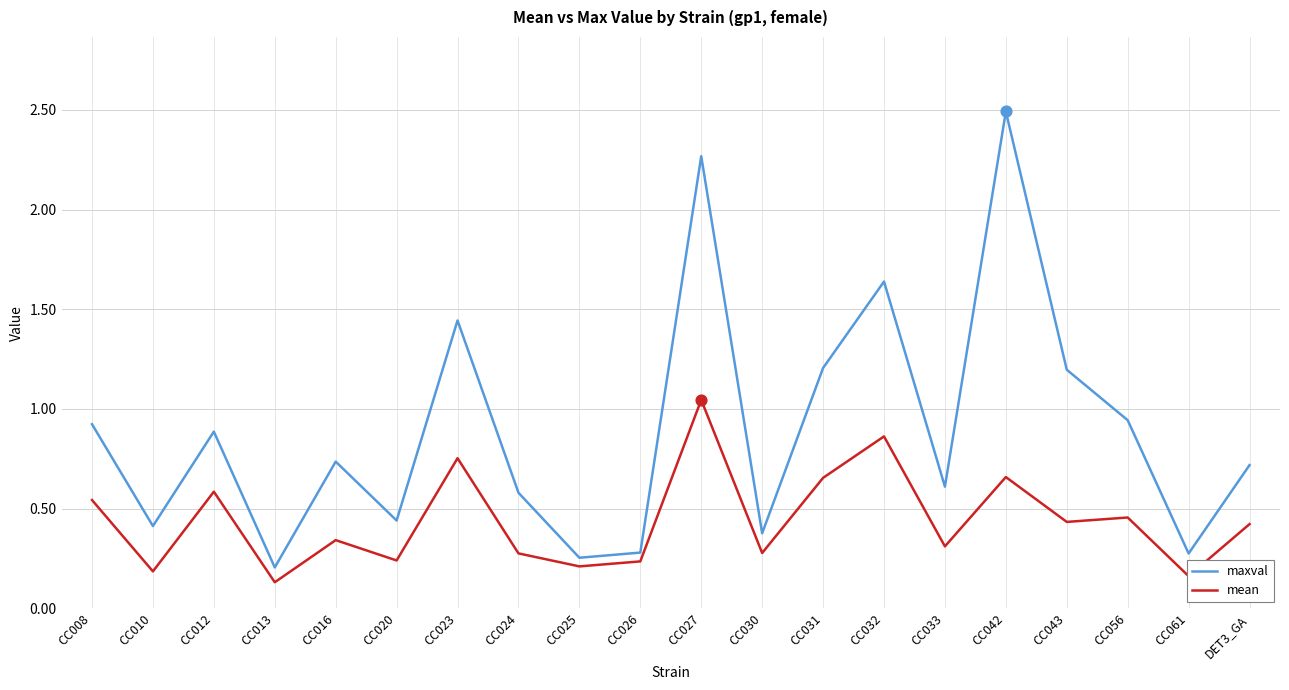

At which category is the sum across all series the highest?

CC027